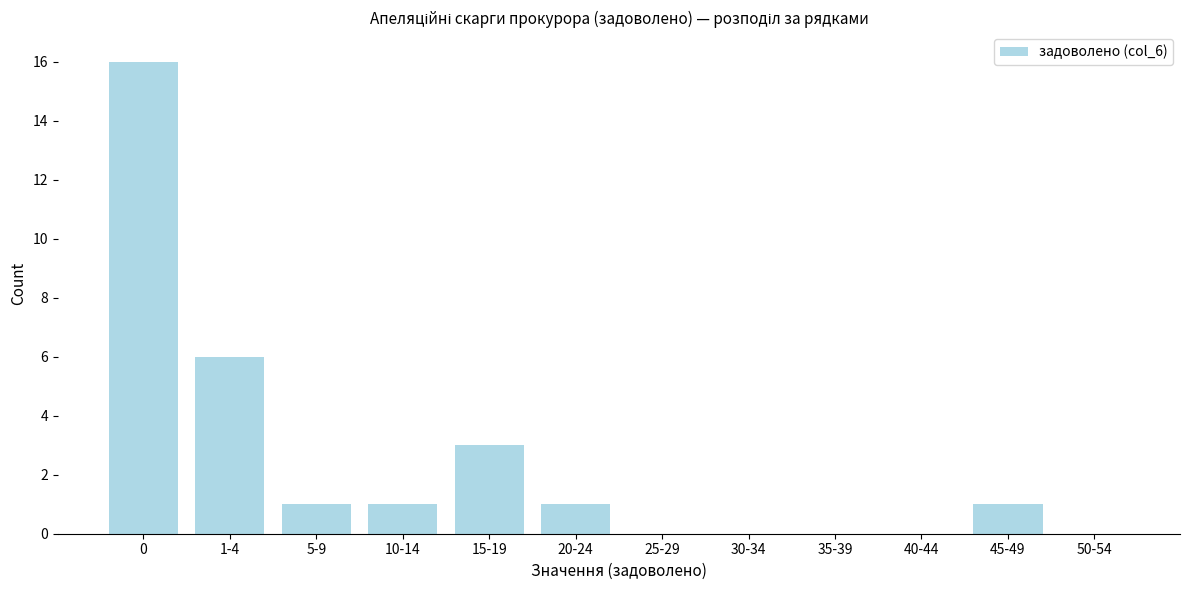

Reading left to right, extract all data points from this chart.

0=16	1-4=6	5-9=1	10-14=1	15-19=3	20-24=1	25-29=0	30-34=0	35-39=0	40-44=0	45-49=1	50-54=0